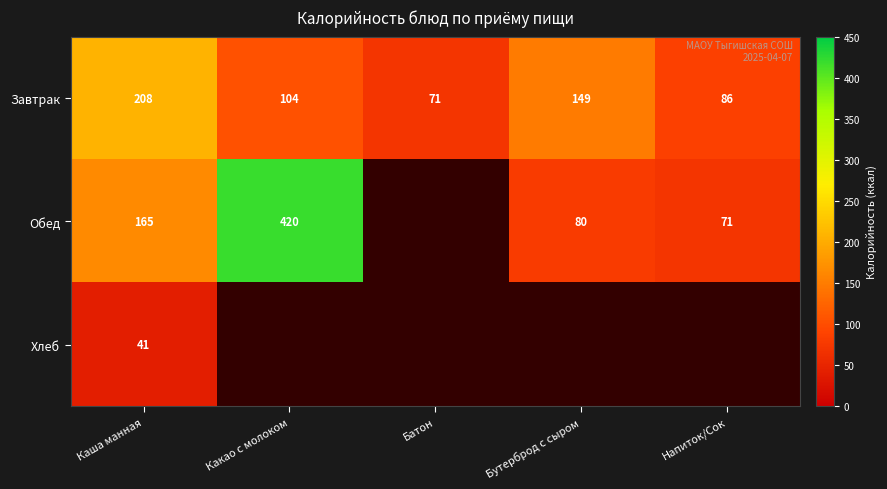

Is it true that Обед equals 80 at Бутерброд с сыром?

True